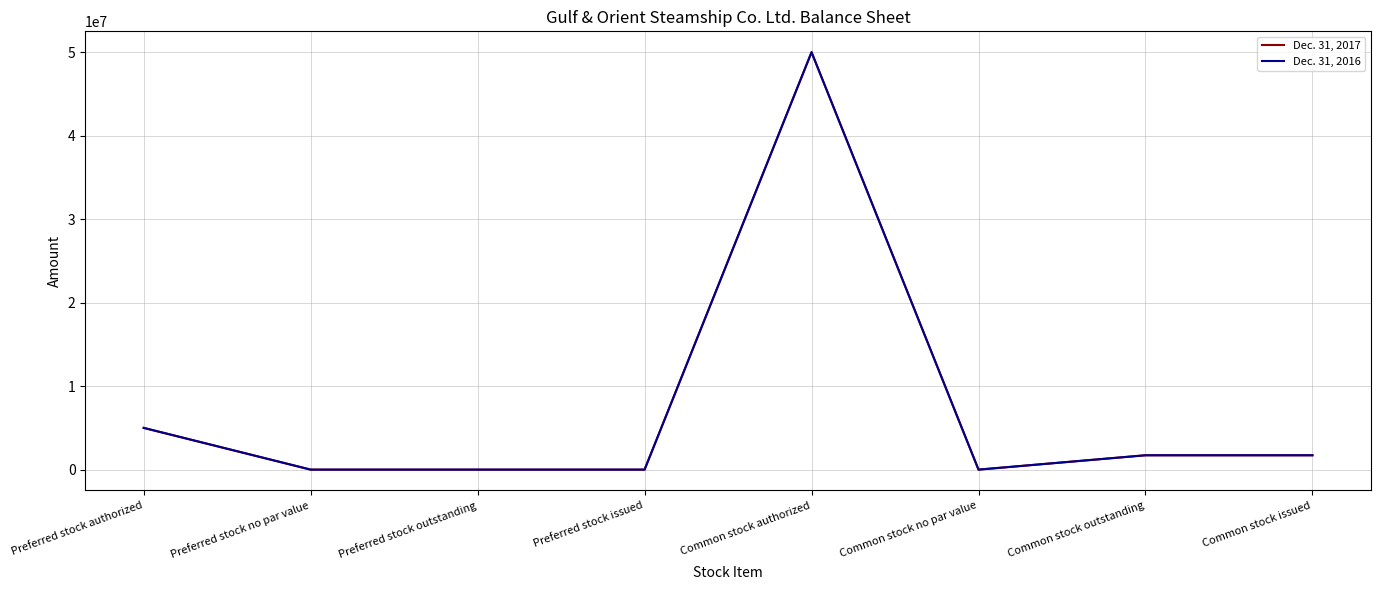

In Dec. 31, 2017, how many points are lower than both neighbors (excluding endpoints)?

1